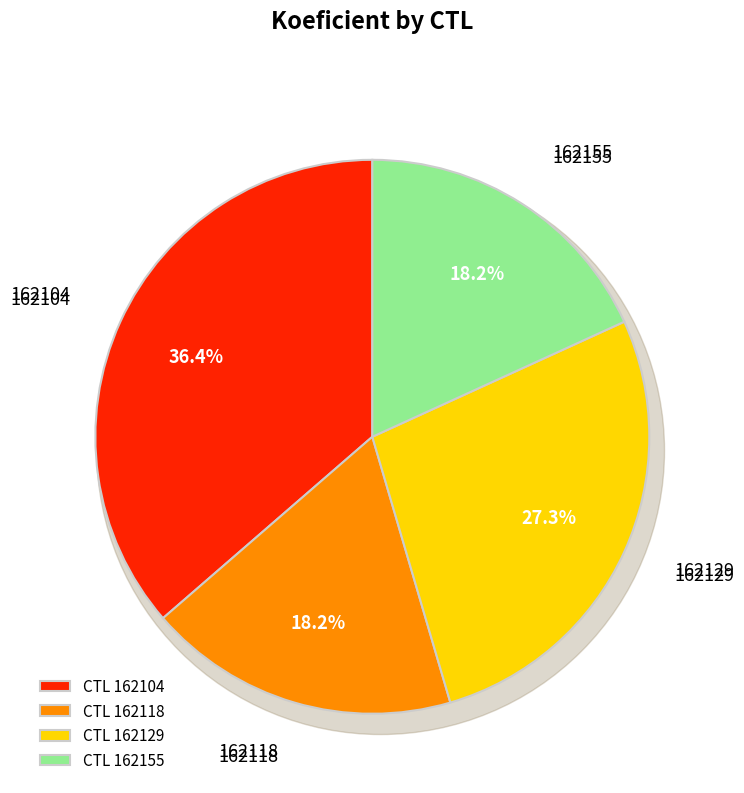

To the nearest percent, what is the difference between the largest and smallest slice percentages?

18%